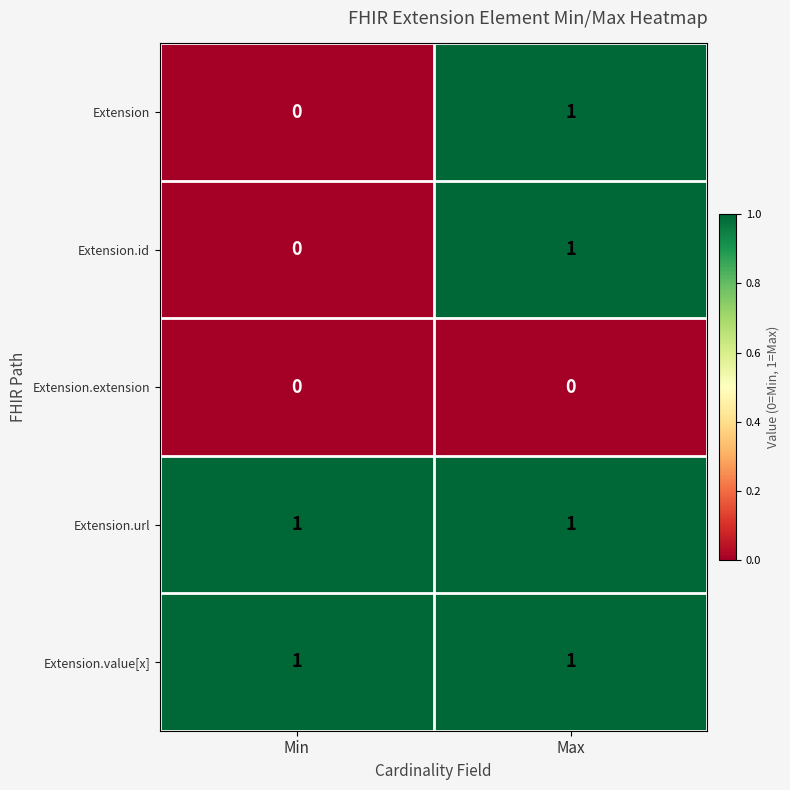

What is the total value across all series at Min?

2